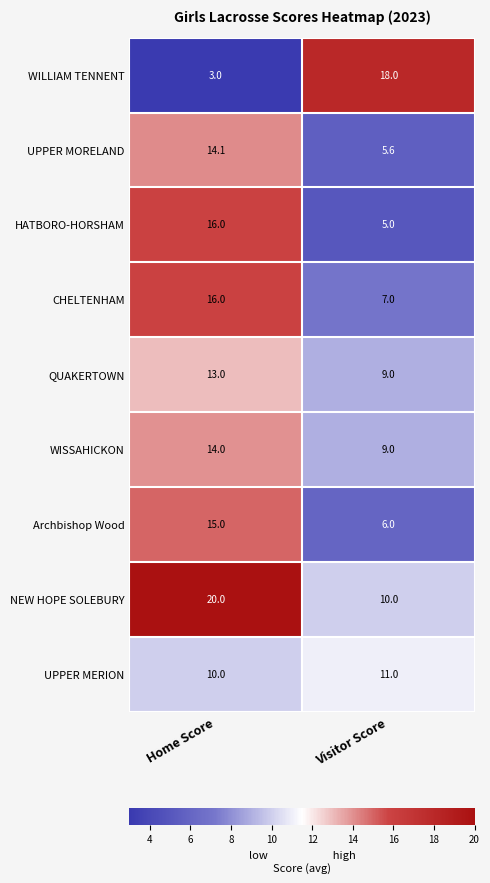

At how many categories does at least one series exceed 13?

2